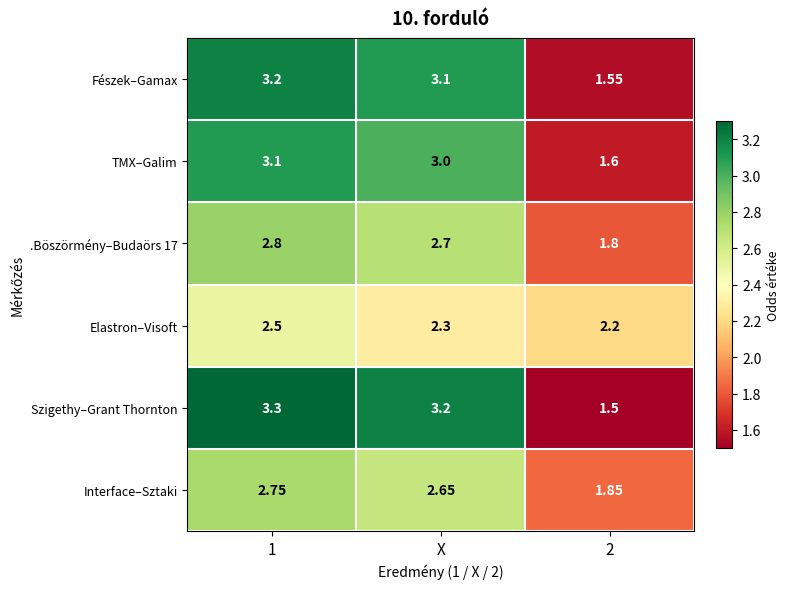

How many series are shown in this chart?

6